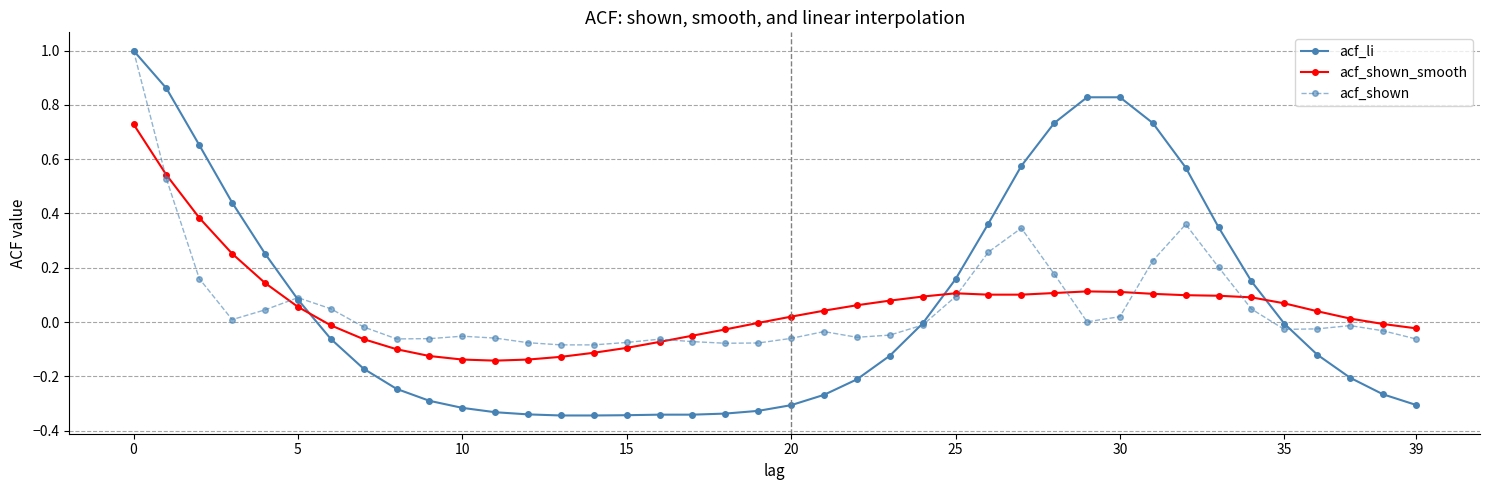

What is the greatest value displayed?

1.0